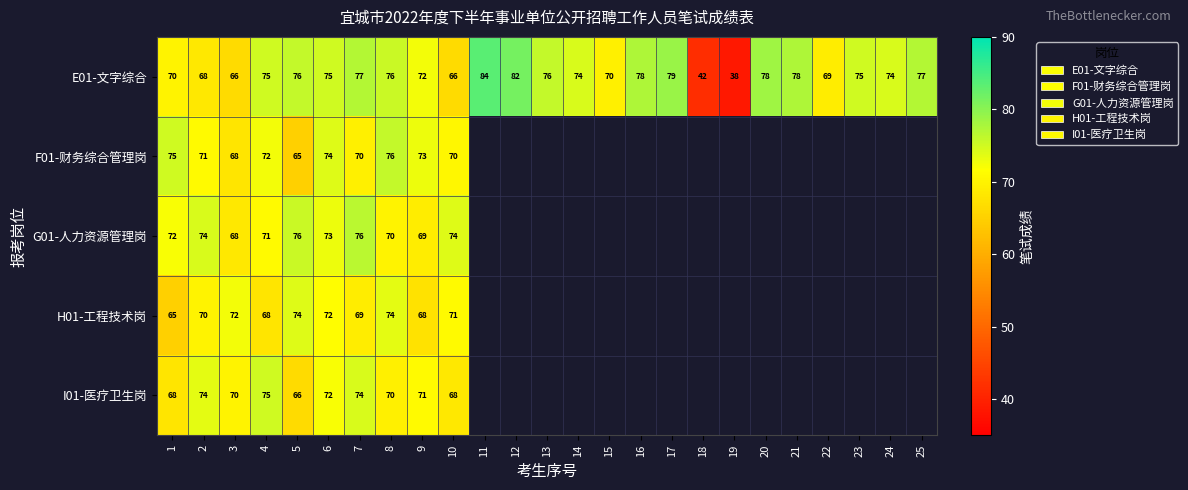

What is the difference between the highest and lowest values at 2?

6